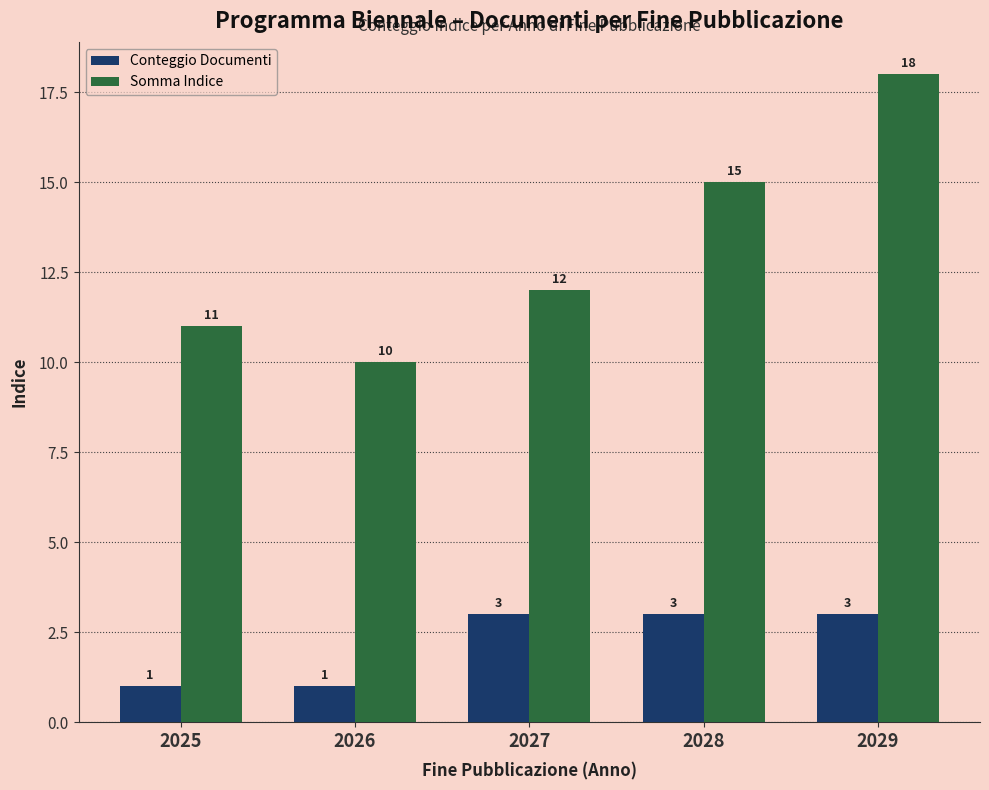

List the labels in order of Somma Indice value, largest first.

2029, 2028, 2027, 2025, 2026